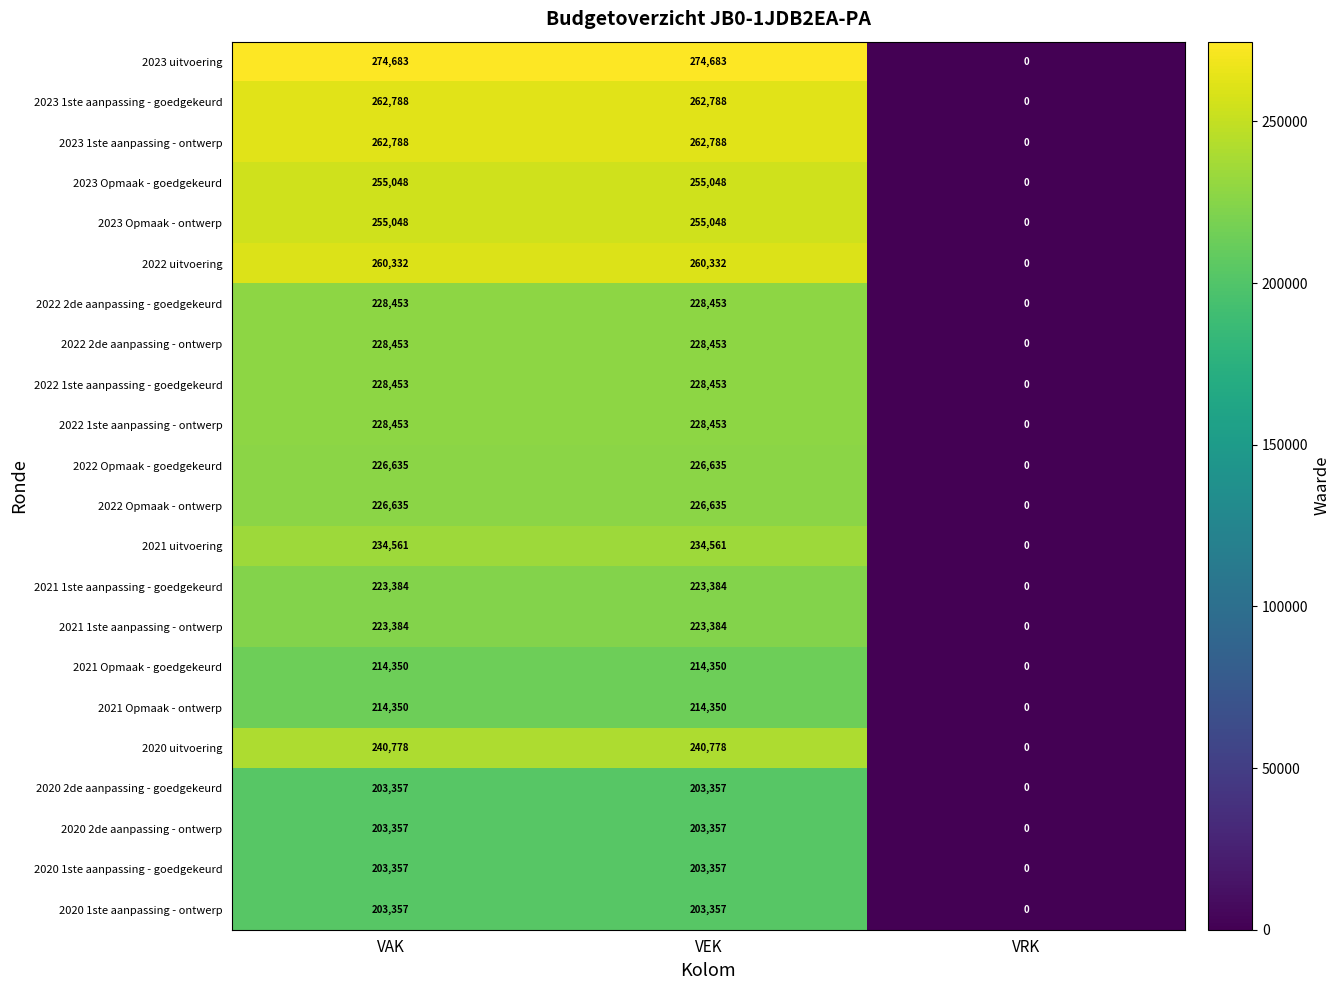

True or false: 2022 2de aanpassing - goedgekeurd has a value of 0 at VRK.

True